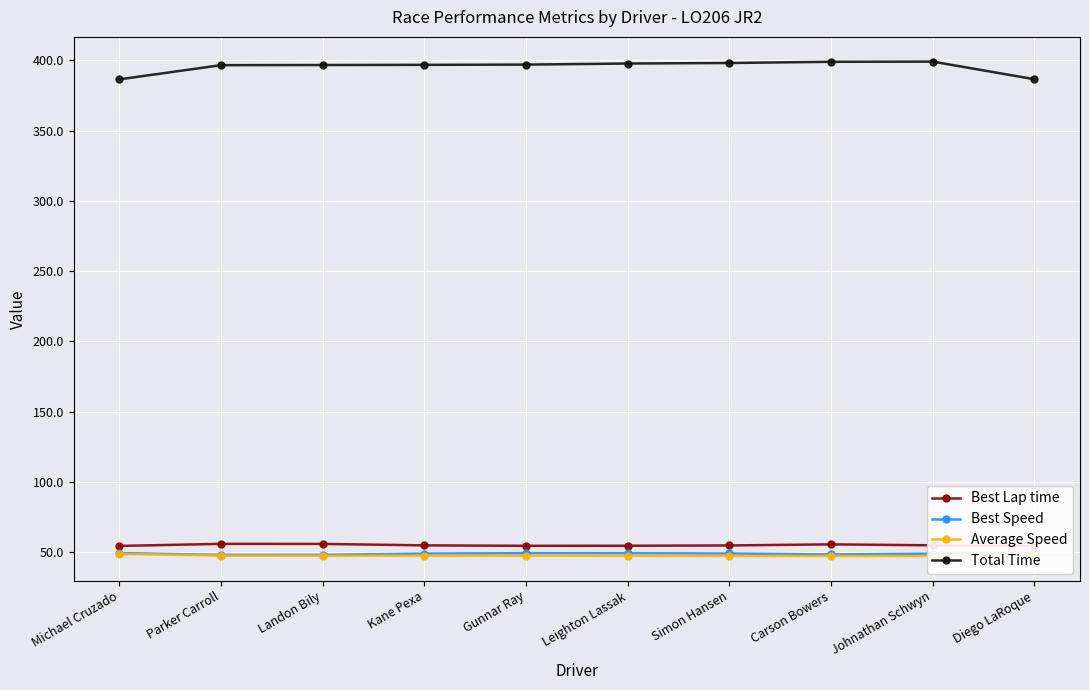

What is the approximate value of Total Time at Parker Carroll?

396.5